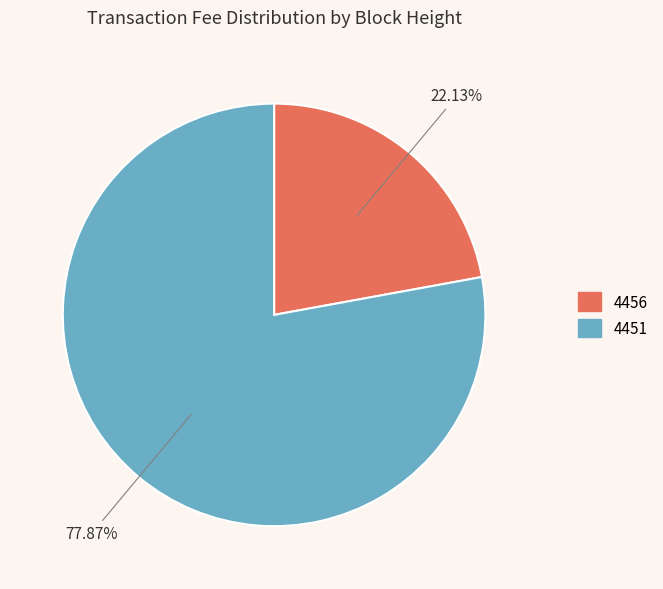

Does 4451 represent more than half of the total?

Yes